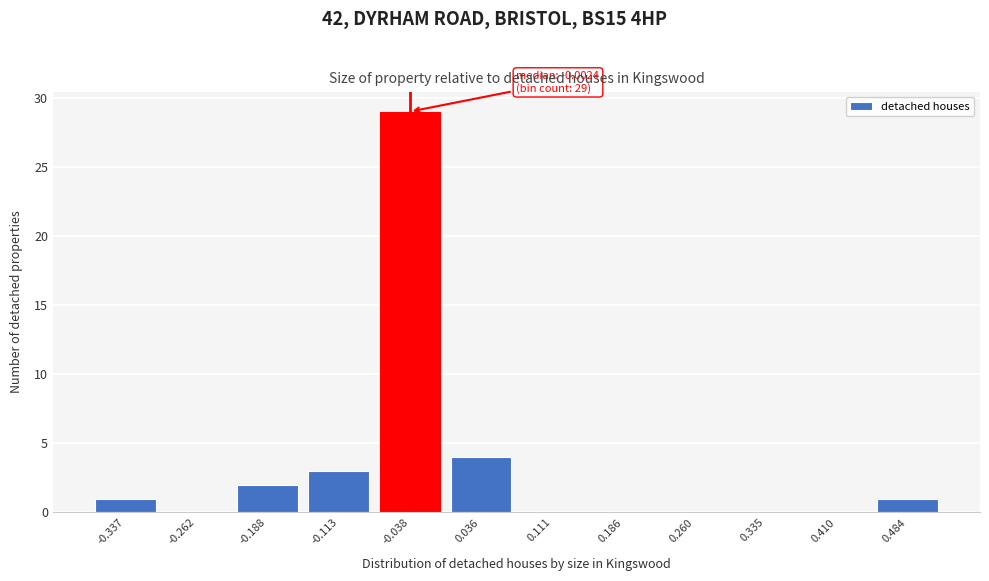

Reading right to left, transcribe all the data shown in this chart.

0.484=1	0.410=0	0.335=0	0.260=0	0.186=0	0.111=0	0.036=4	-0.038=29	-0.113=3	-0.188=2	-0.262=0	-0.337=1